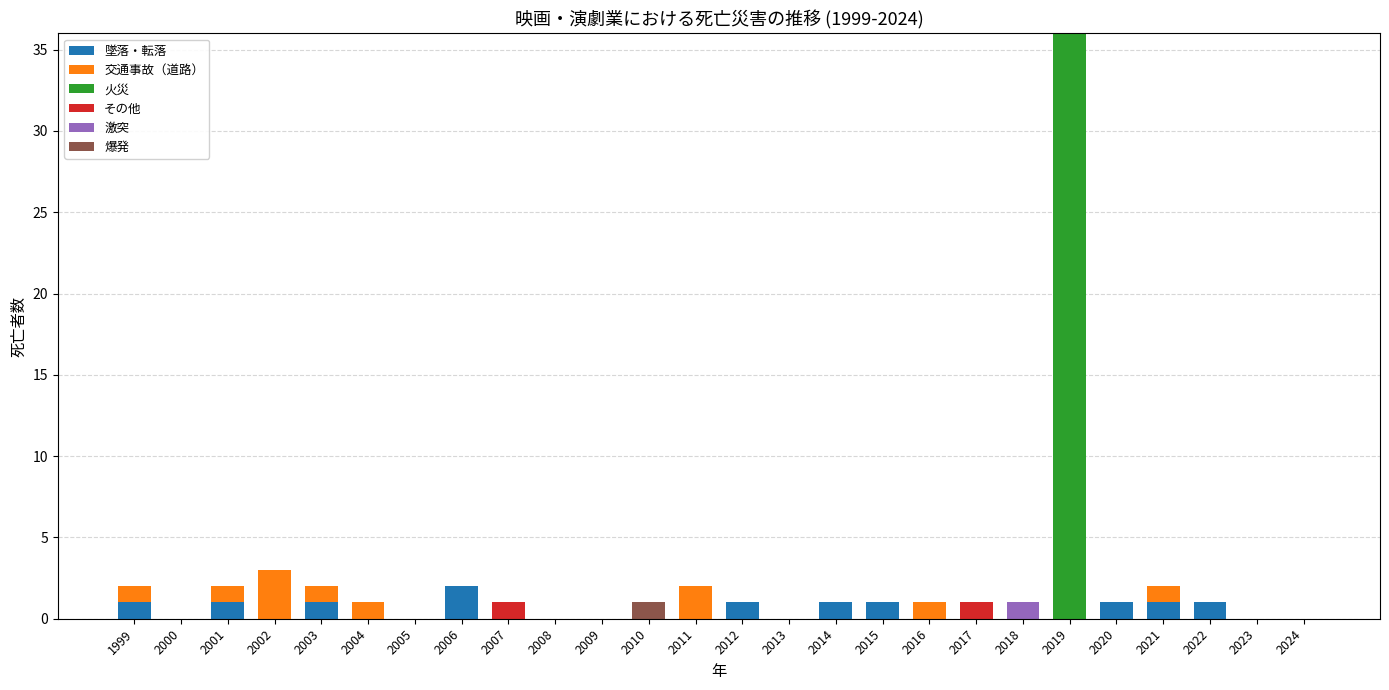

Are the bars horizontal?

No